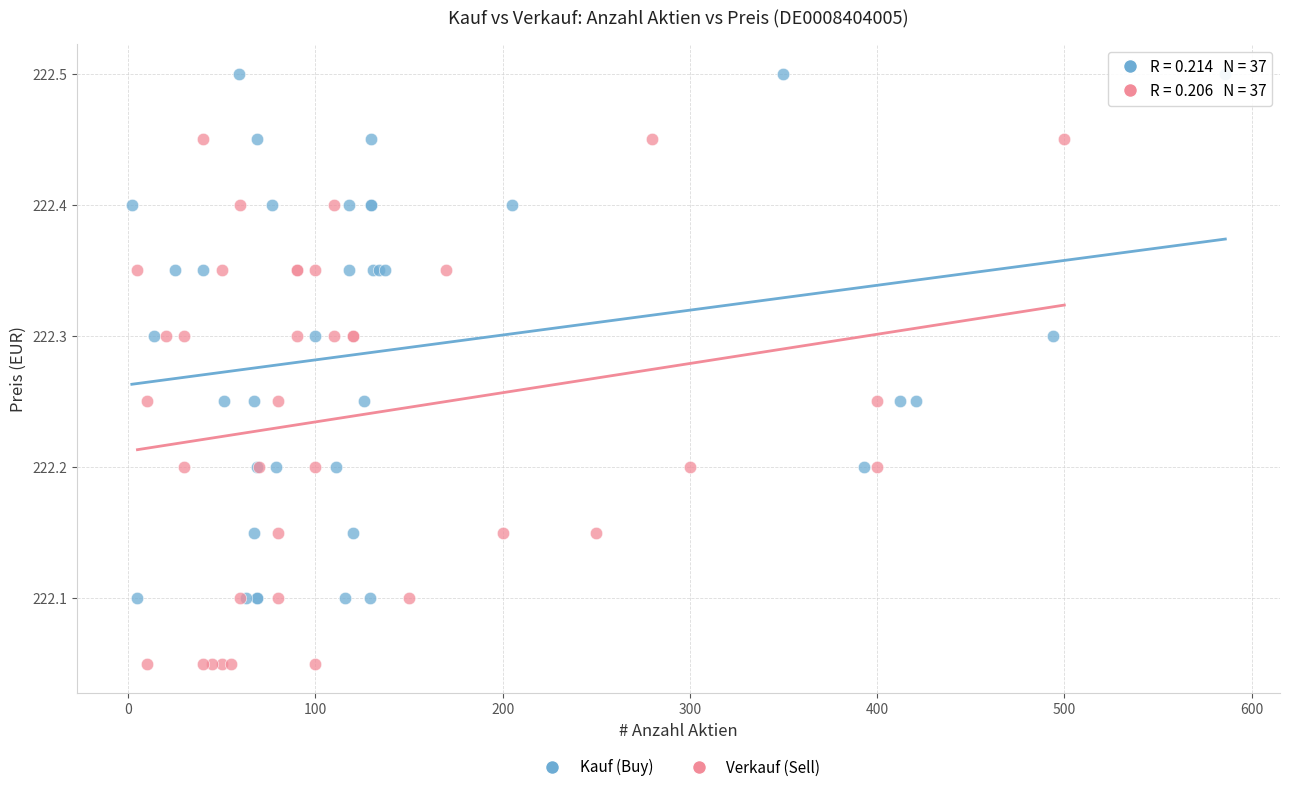

Which series contains the lowest Y value?

Verkauf (Sell)